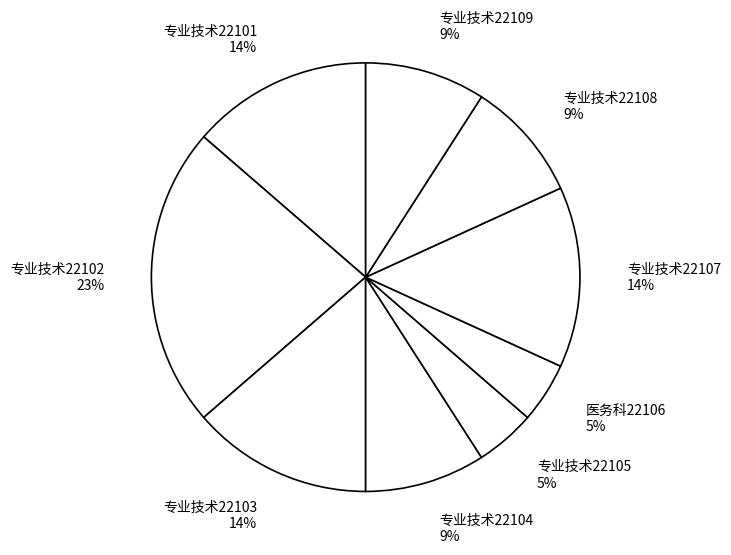

Combined, do 医务科22106 and 专业技术22102 account for over 50%?

No